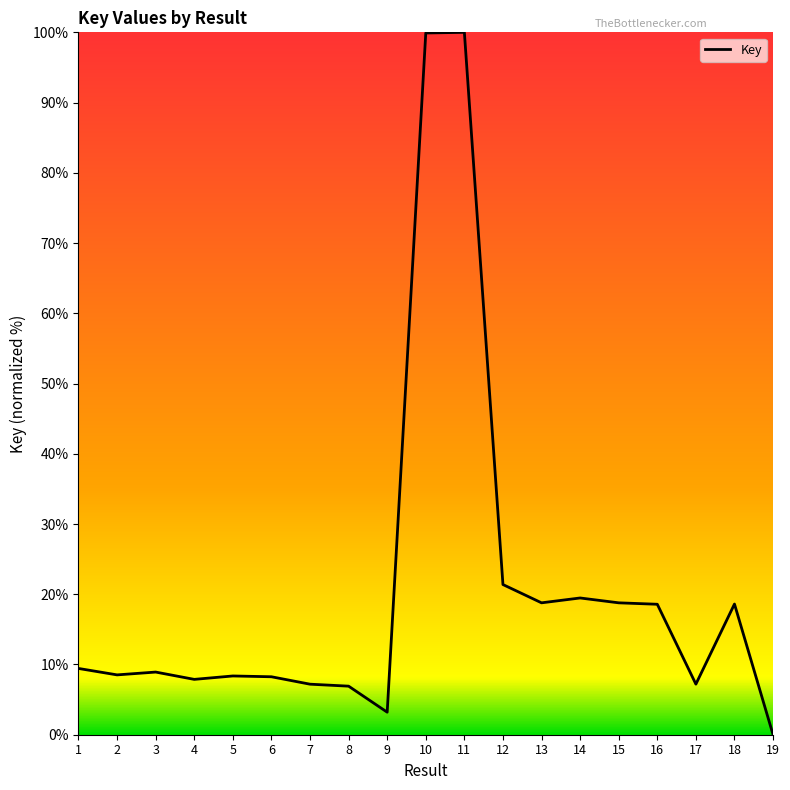

What is the change in value from 11 to 18?

-81.4